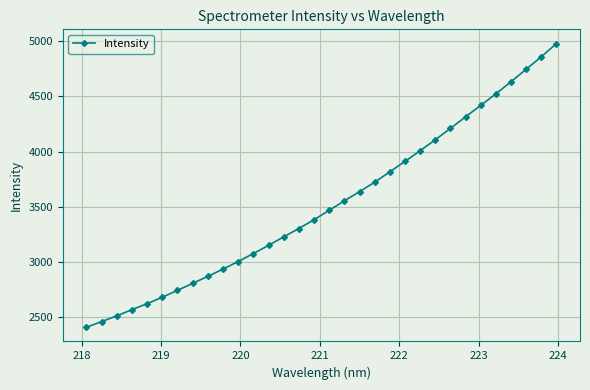

What is the value of the 23rd point from the left?

4009.3